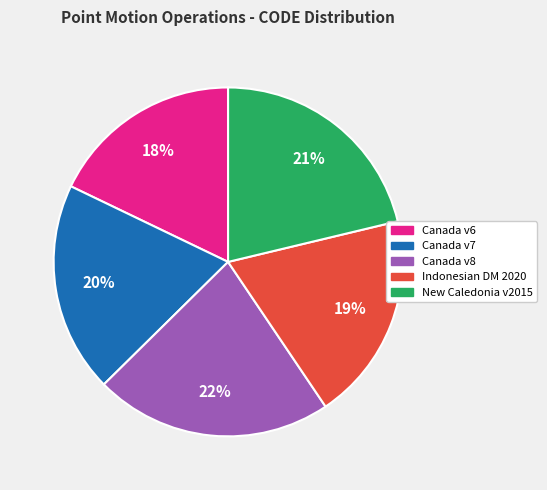

Does any single category account for the majority?

No